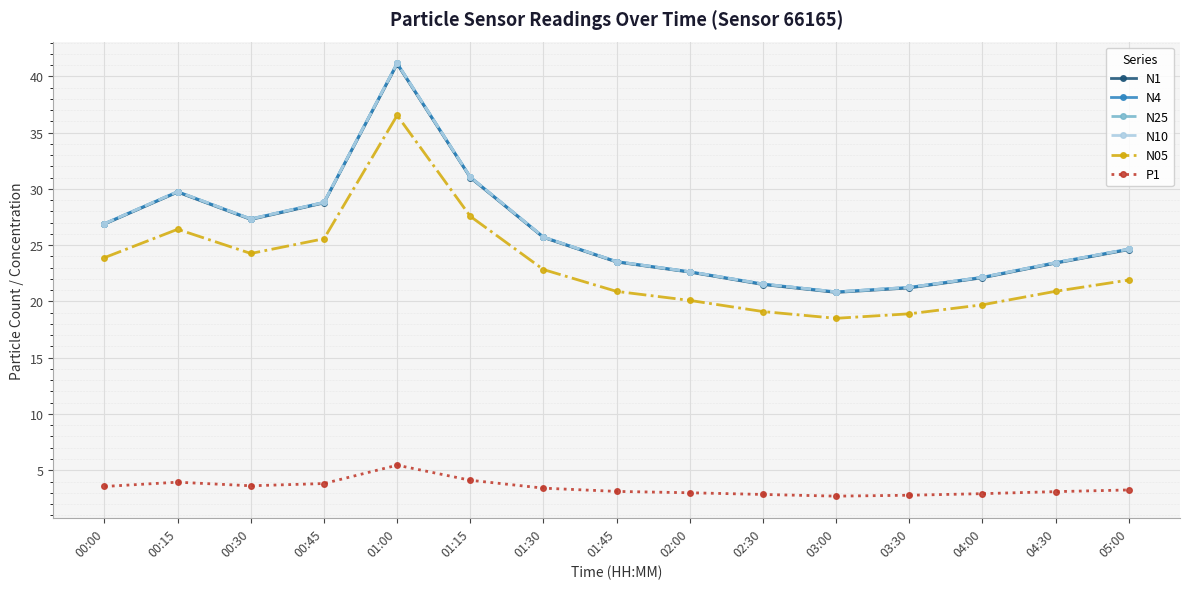

Does the chart have visible grid lines?

Yes